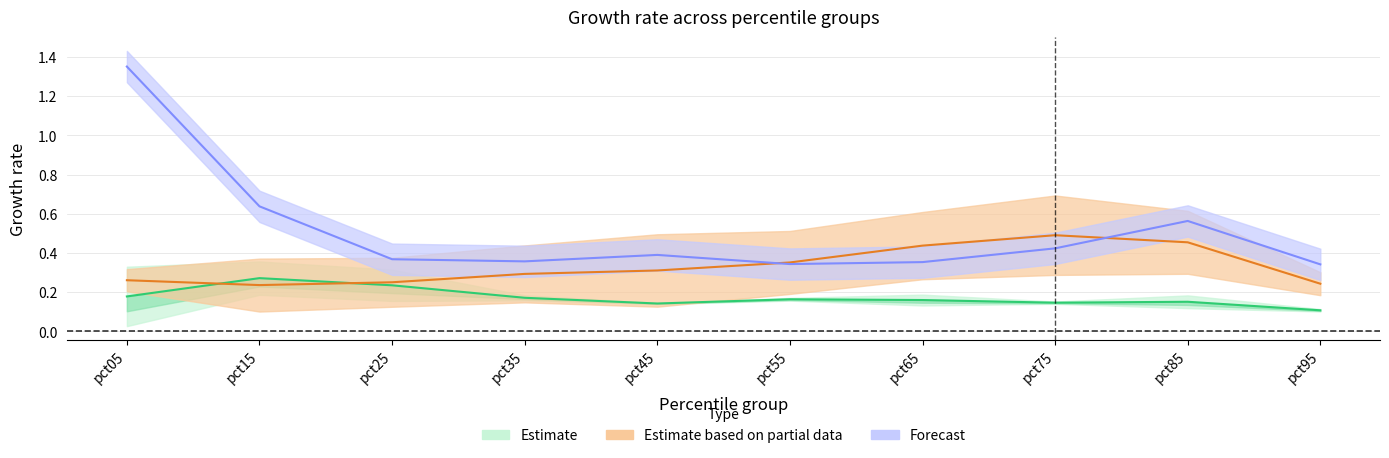

Does the chart have visible grid lines?

Yes